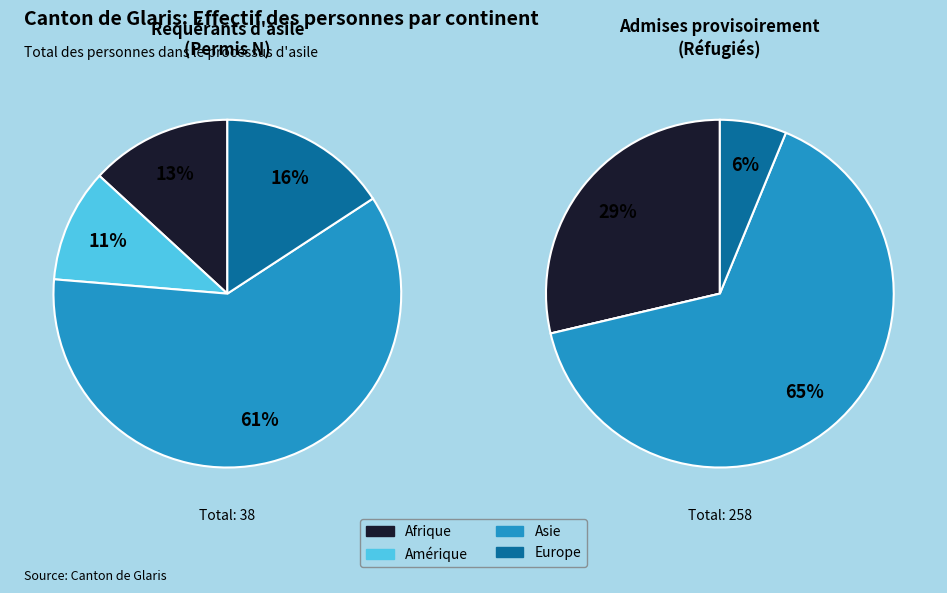

To the nearest percent, what is the combined percentage of Asie and Amérique?

66%